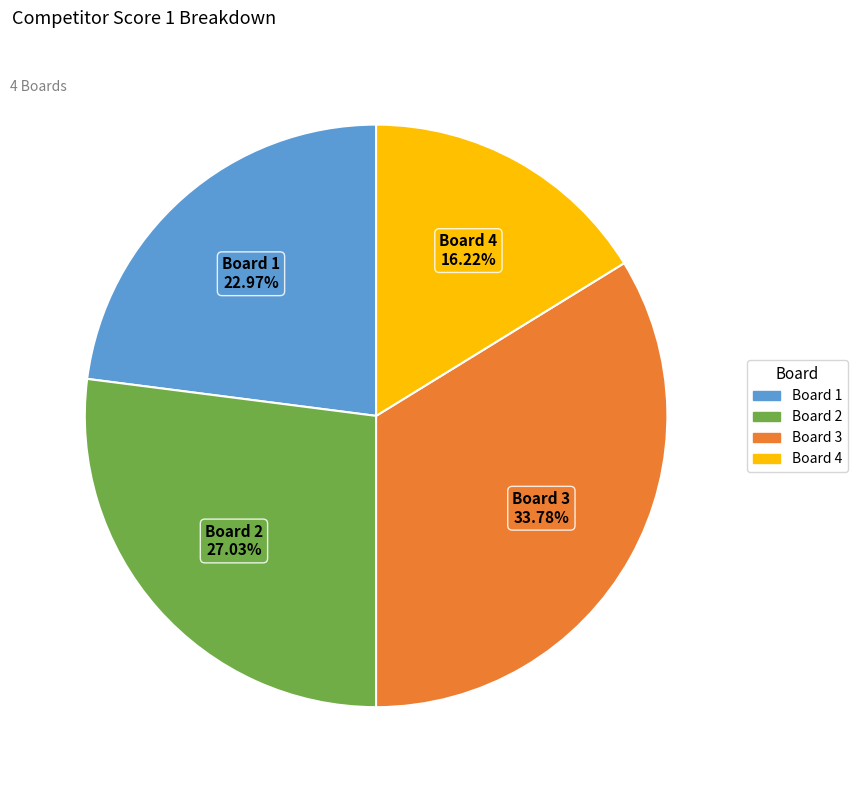

Is there any slice that represents more than half of the pie?

No